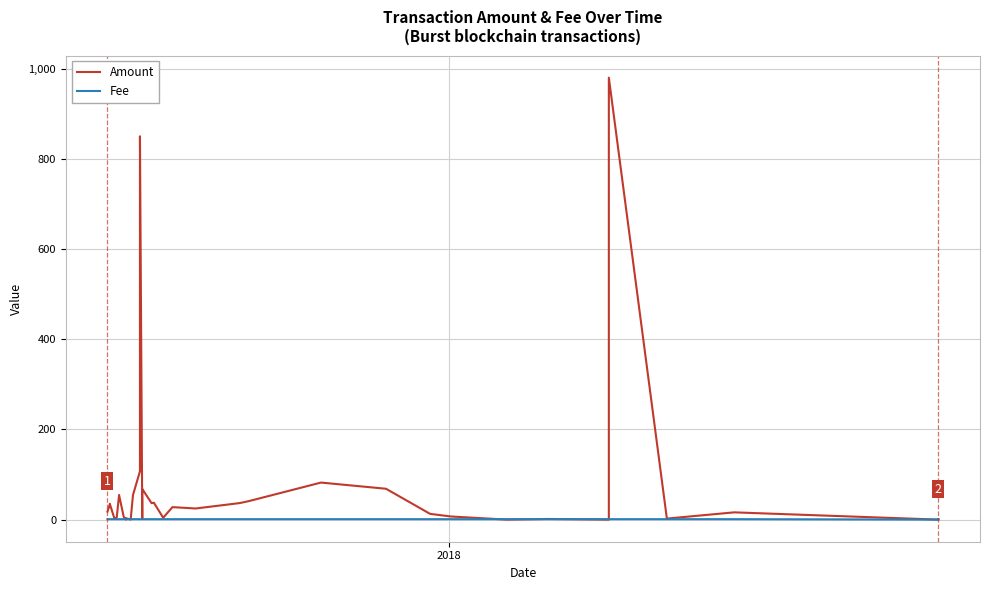

How many lines are shown in the chart?

2